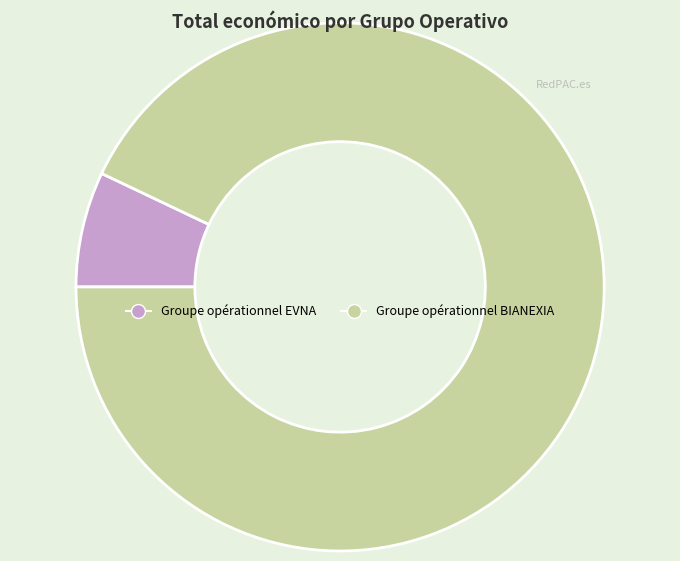

Is there any slice that represents more than half of the pie?

Yes